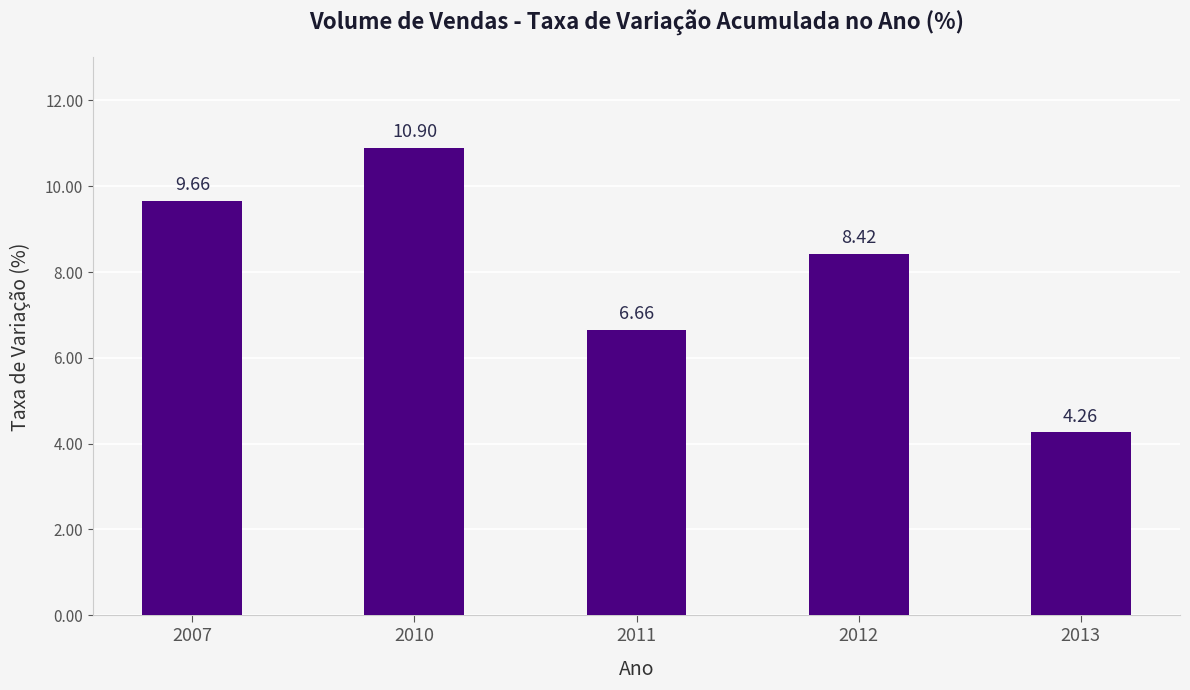

Rank the categories by value from lowest to highest.

2013, 2011, 2012, 2007, 2010